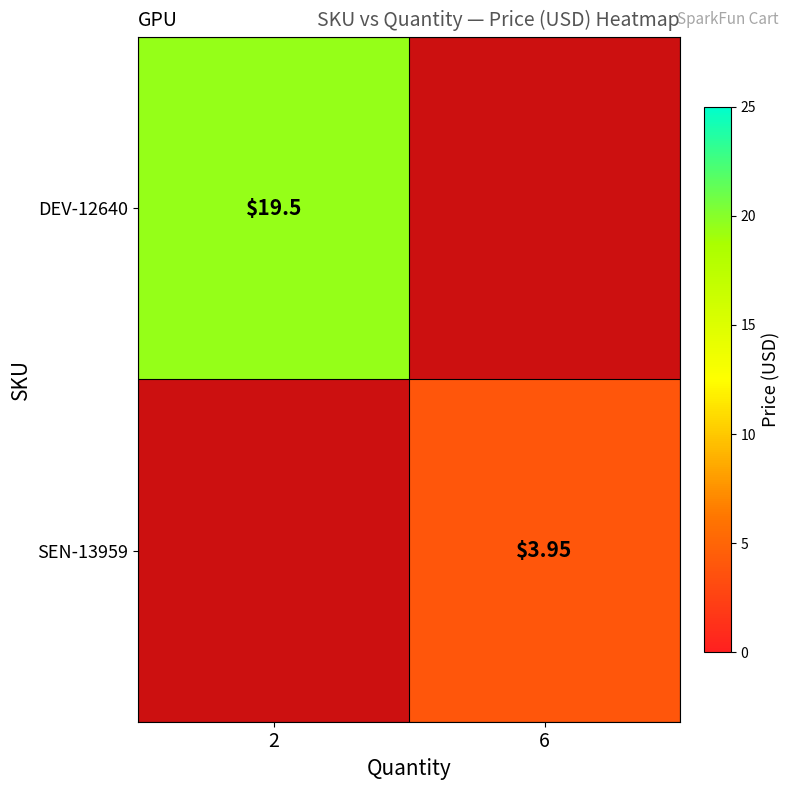

Is the value of SEN-13959 at 2 greater than the value of DEV-12640 at 2?

No